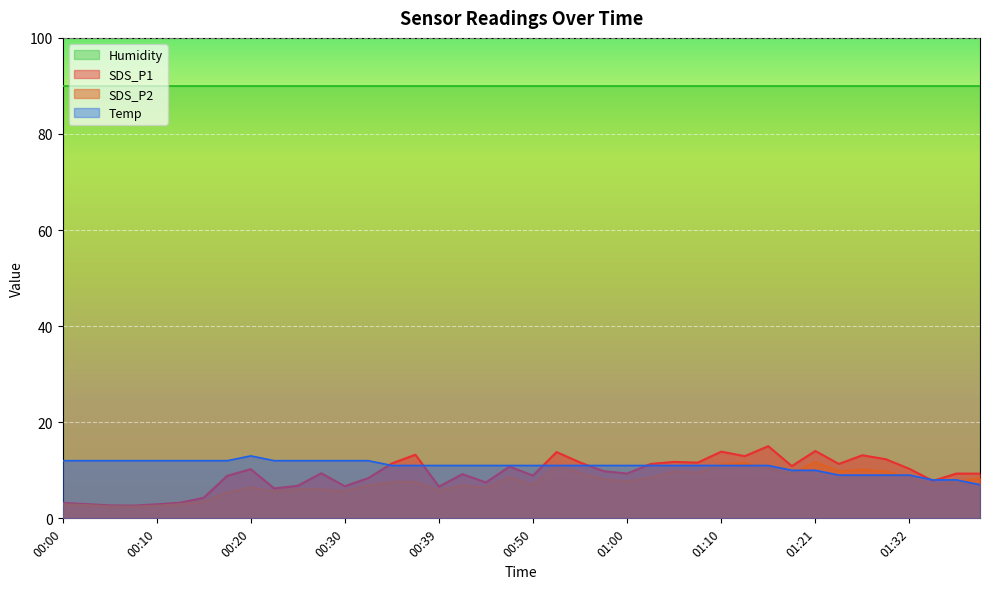

What is the difference between the SDS_P2 values at 01:21 and 01:08?

2.2